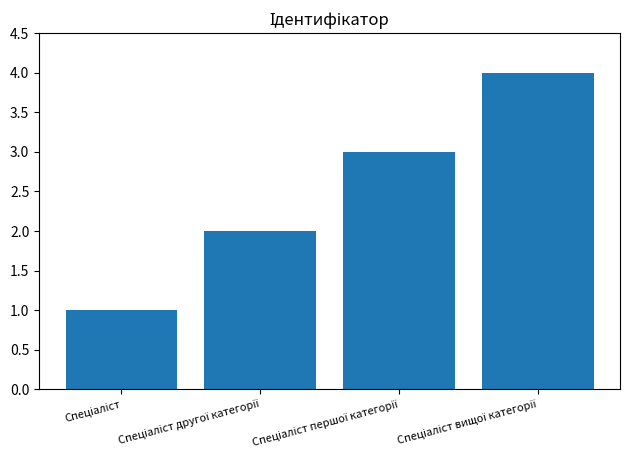

What is the value of the 2nd bar from the left?

2